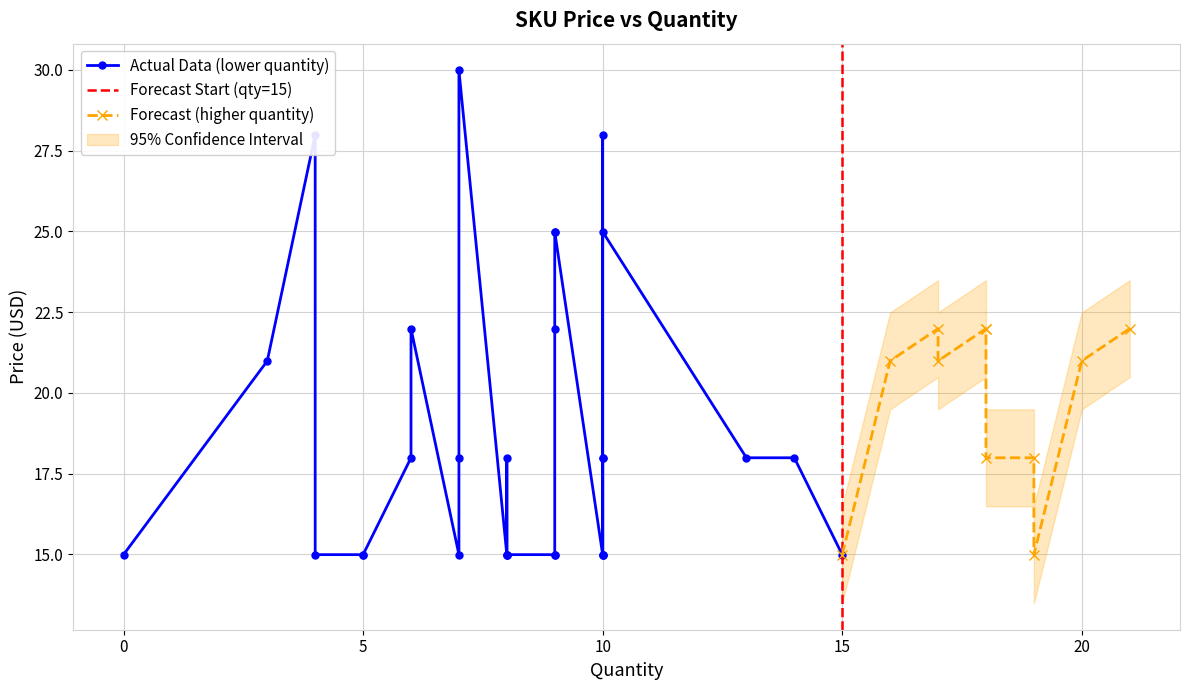

What is the sum of all values?

763.6